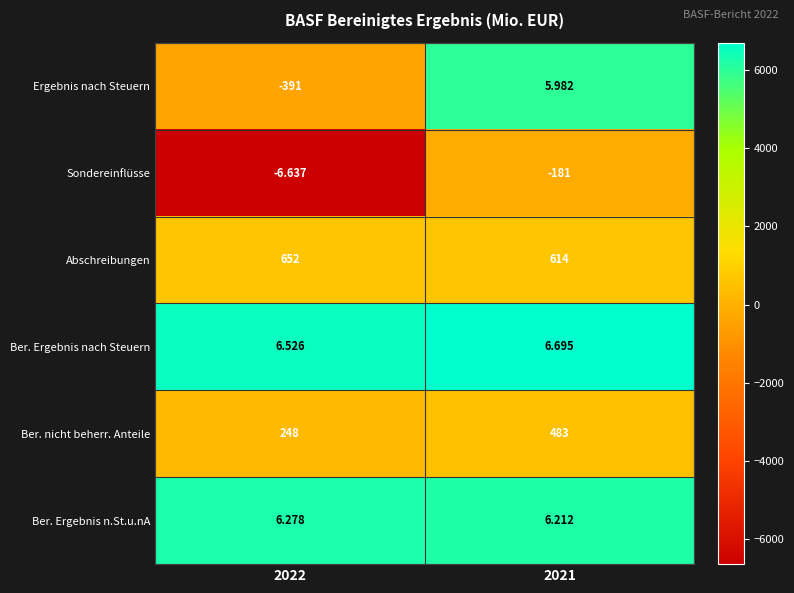

Which series has the widest spread of values?

Sondereinflüsse